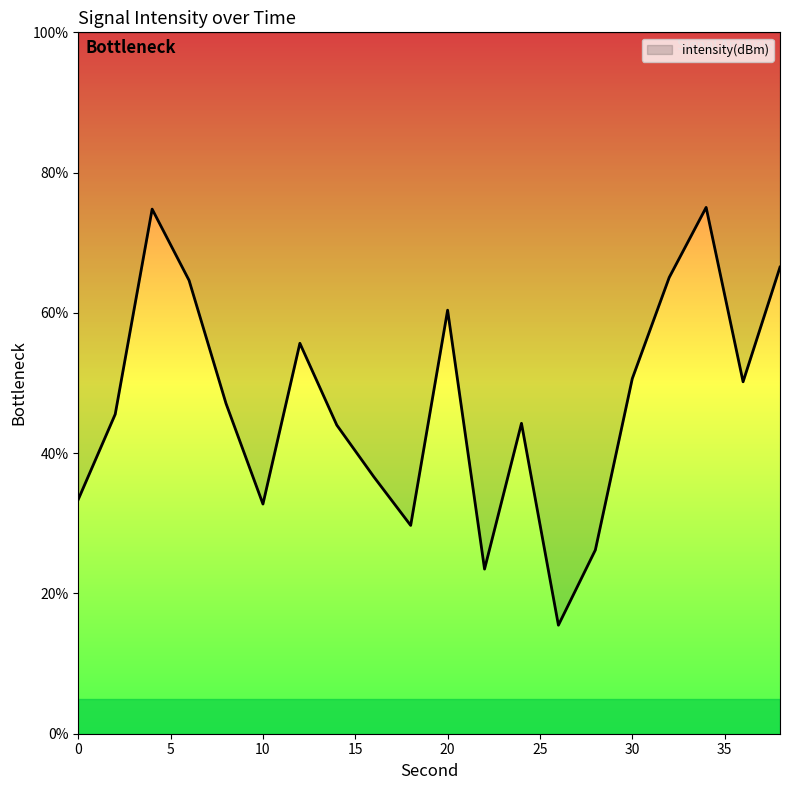

What is the ratio of the value at 26 to the value at 38?

0.2